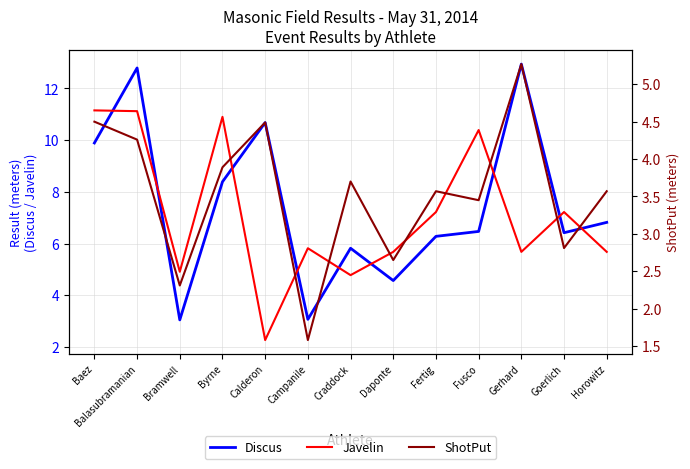

How many interior local valleys does the ShotPut series have?

5